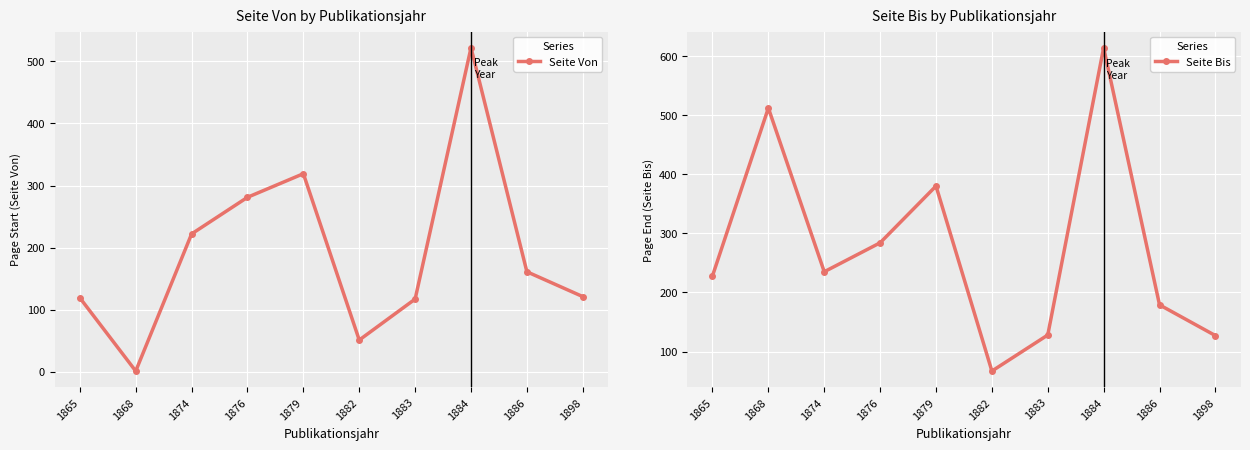

Is it true that Seite Von equals 21 at 1882?

False